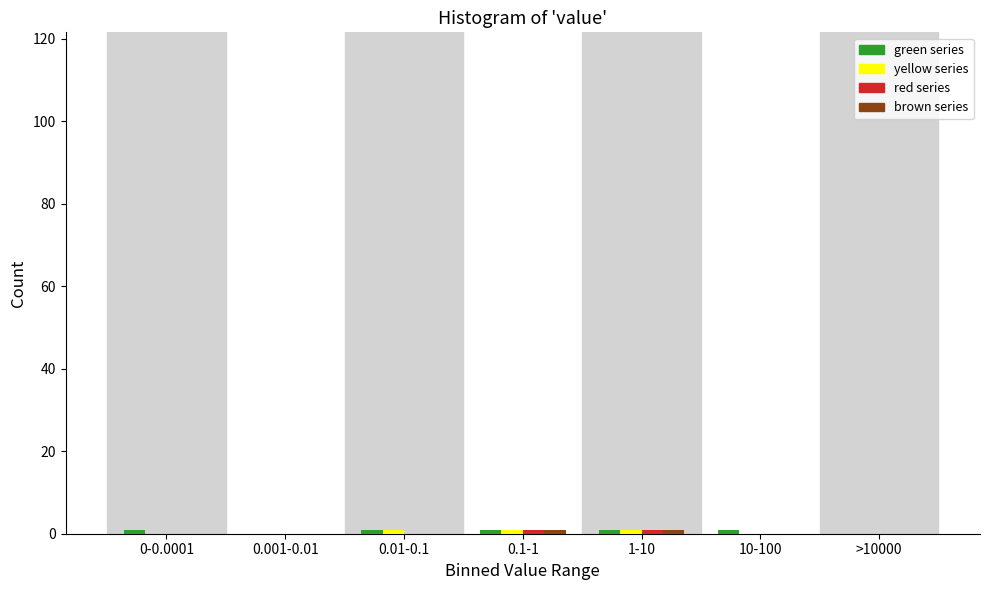

How many categories are shown in the chart?

7